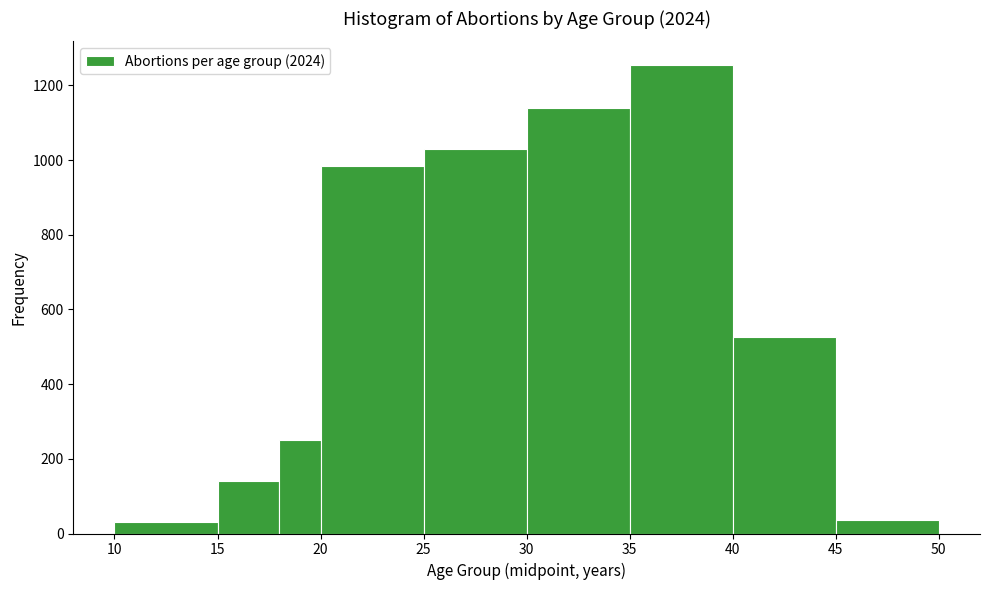

Reading left to right, list every bar in this chart as the range it spans on the x-axis followed by its height. The values are not printed on the chart, so give them approximately, as read against the axis.

10 to 15: 40
15 to 18: 140
18 to 20: 260
20 to 25: 980
25 to 30: 1040
30 to 35: 1140
35 to 40: 1260
40 to 45: 520
45 to 50: 40